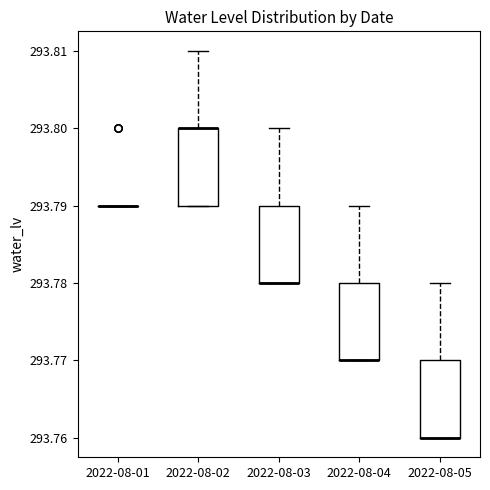

Where does the upper whisker of the box for 2022-08-03 end on the y-axis? The values are not printed on the chart, so give them approximately, as read against the axis.

293.80